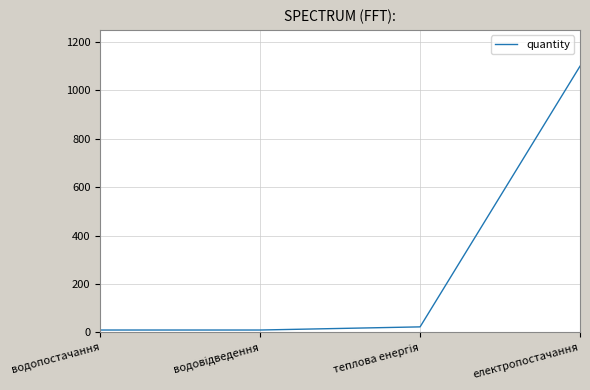

How many lines are shown in the chart?

1